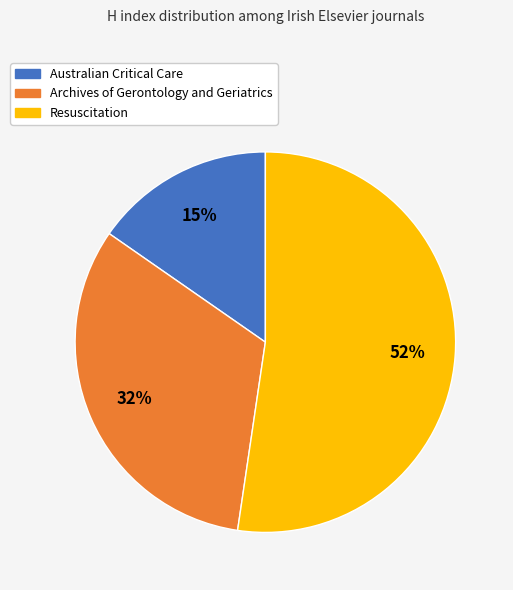

Between Archives of Gerontology and Geriatrics and Australian Critical Care, which is larger?

Archives of Gerontology and Geriatrics